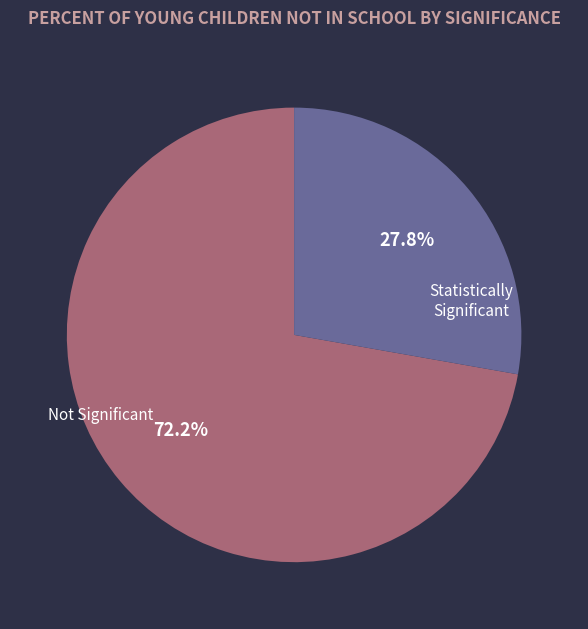

How many slices are in this pie chart?

2